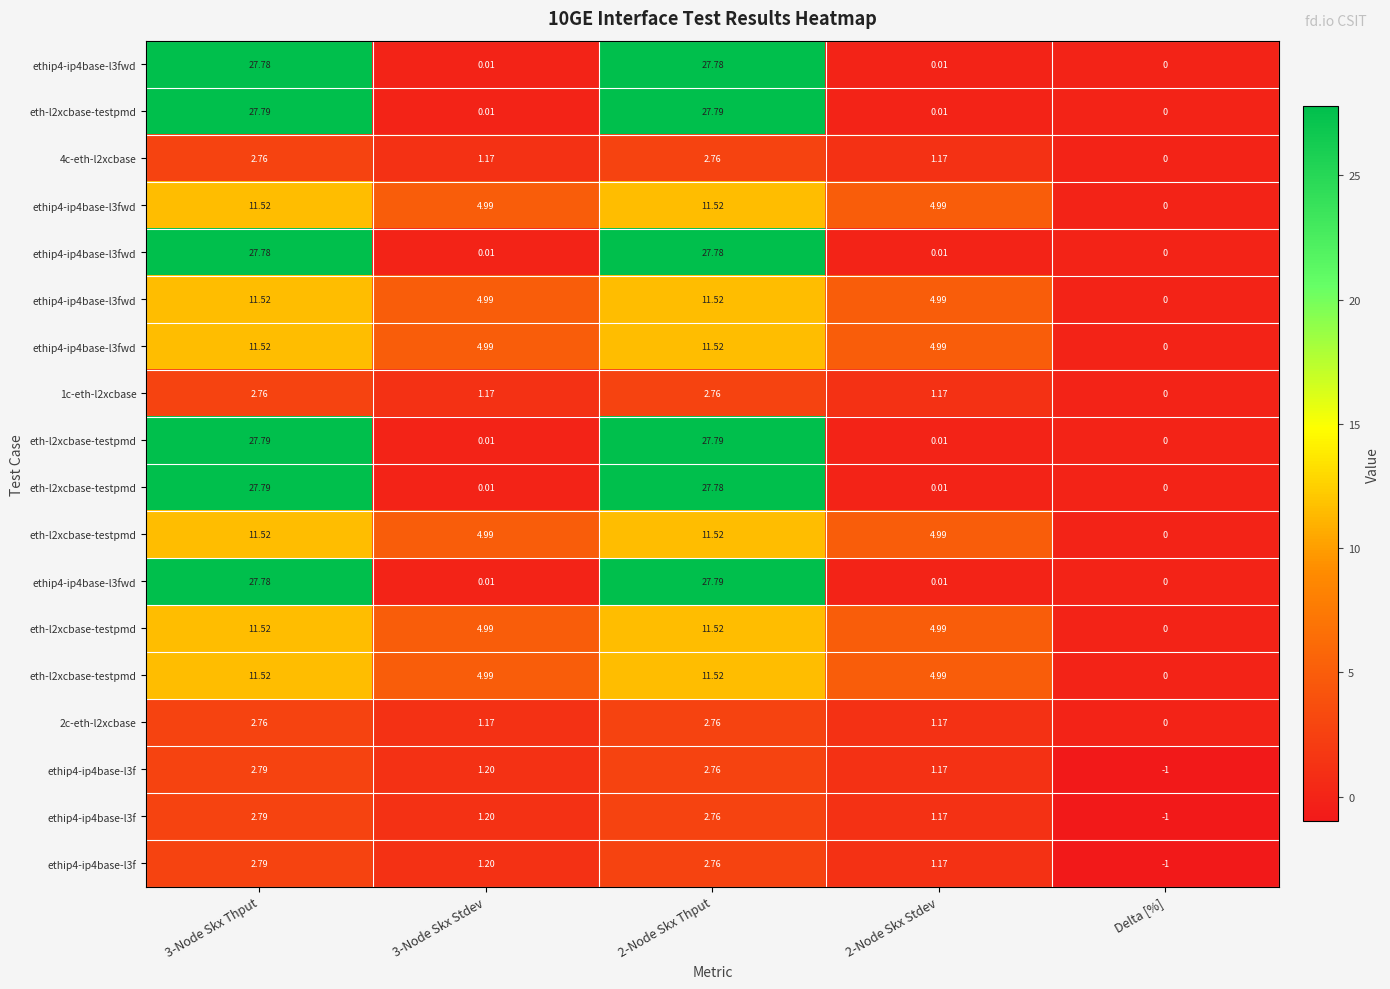

At which category does the chart reach its peak across all series?

3-Node Skx Thput